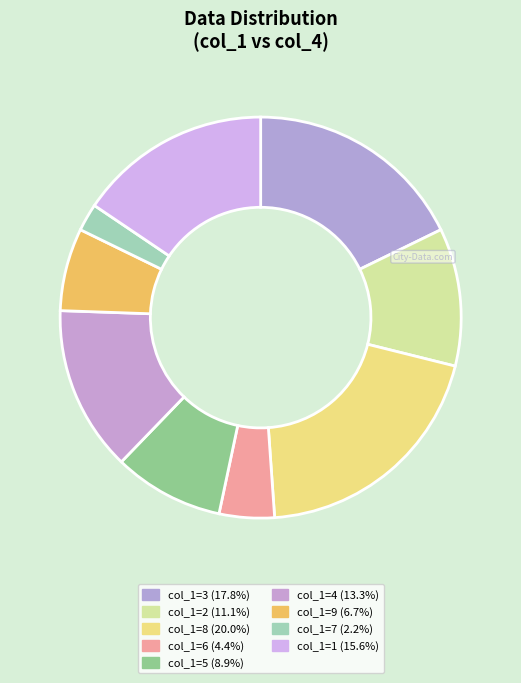

How many slices are in this pie chart?

9